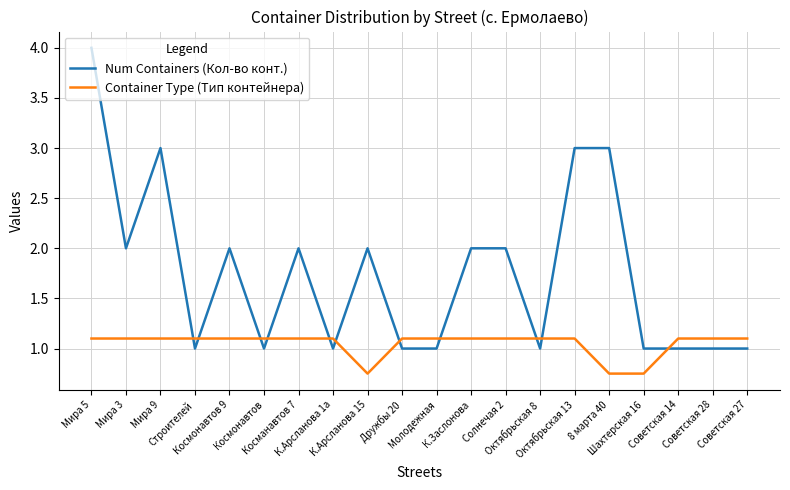

Which series has the largest total across all categories?

Num Containers (Кол-во конт.)